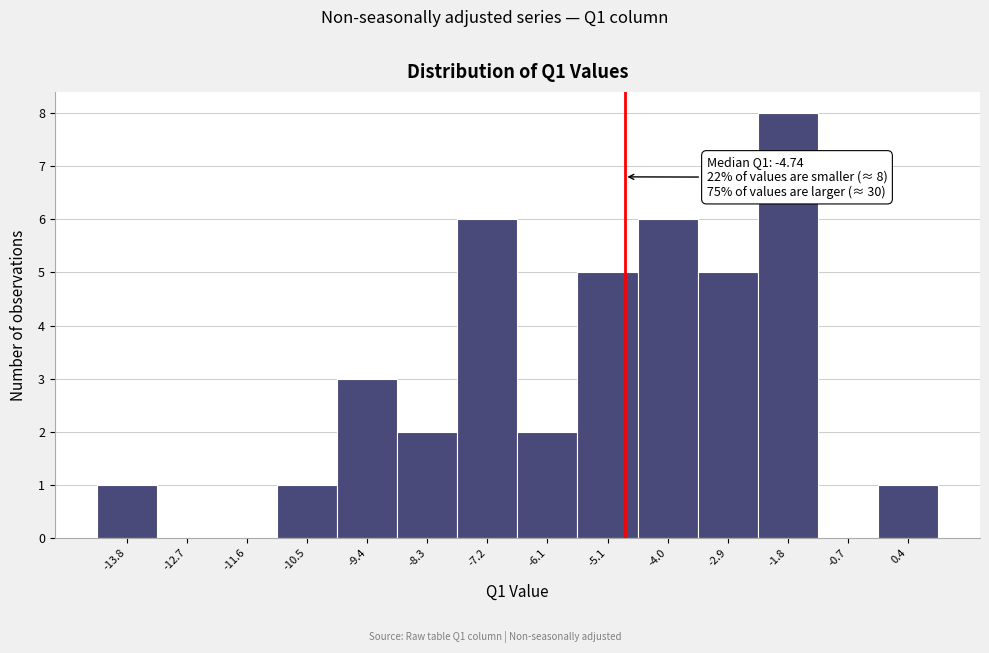

Over which range of the x-axis is the bar tallest?

-2.4 to -1.2